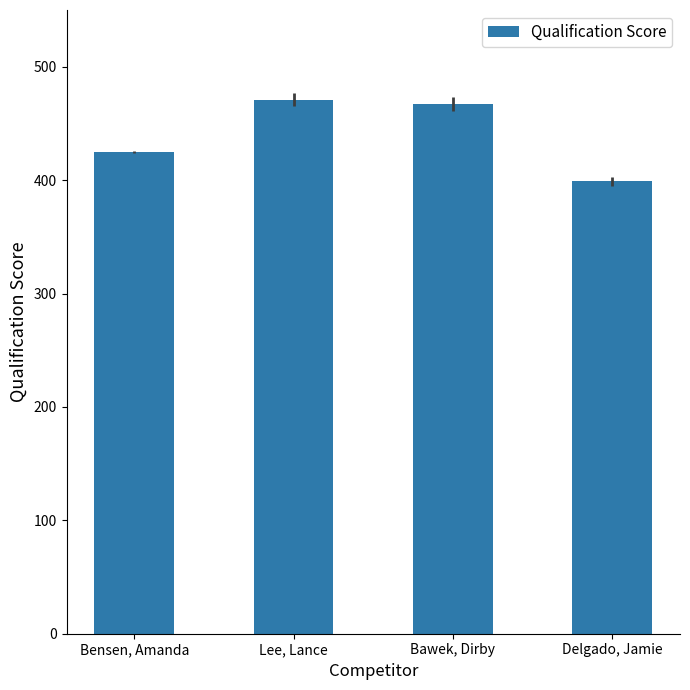

What is the change in value from Bensen, Amanda to Delgado, Jamie?

-26